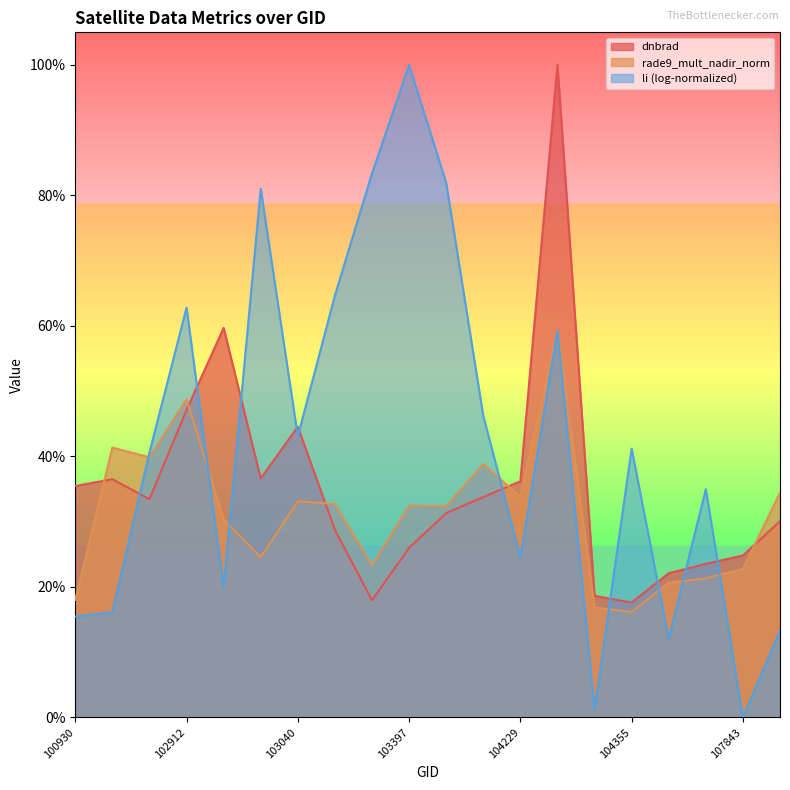

List the series in order of their overall mean, highest first.

li (log-normalized), dnbrad, rade9_mult_nadir_norm